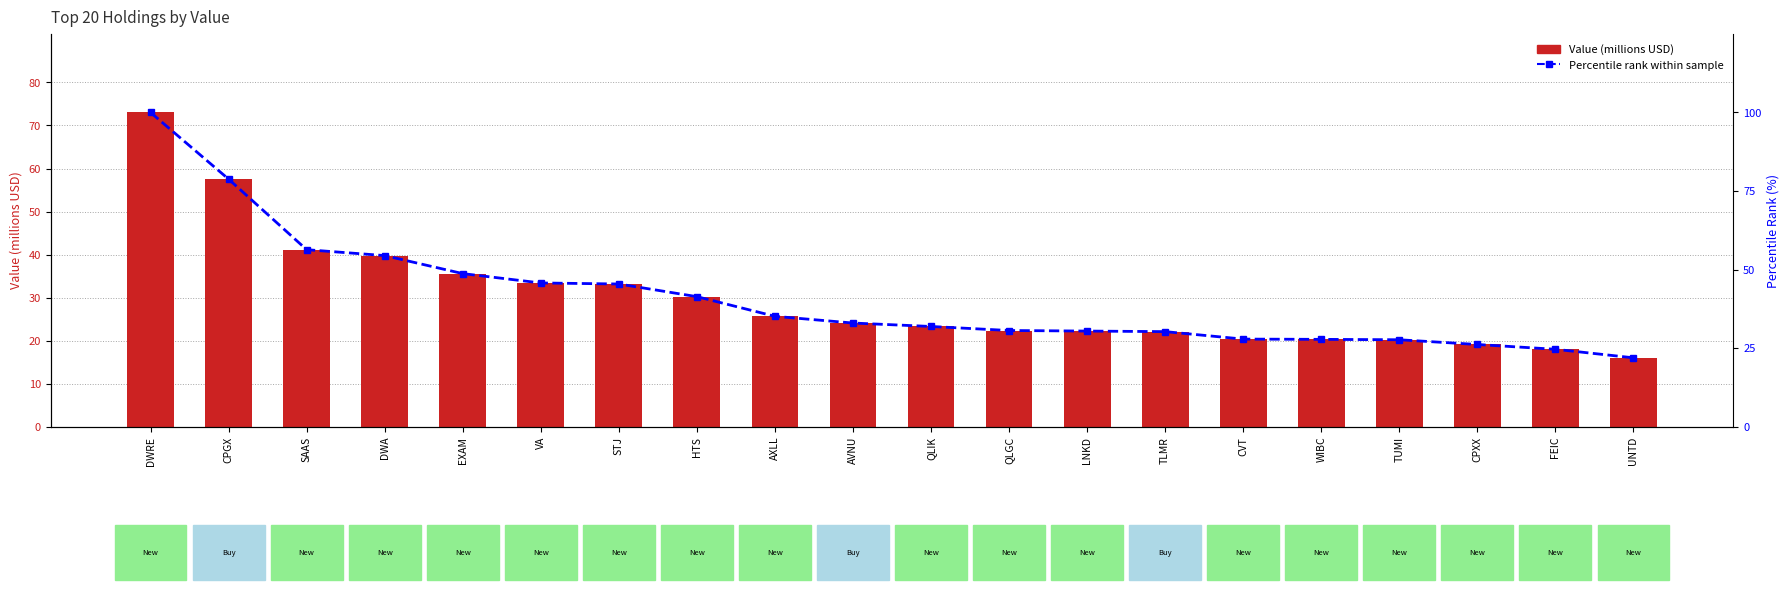

What position from the right is UNTD?

1